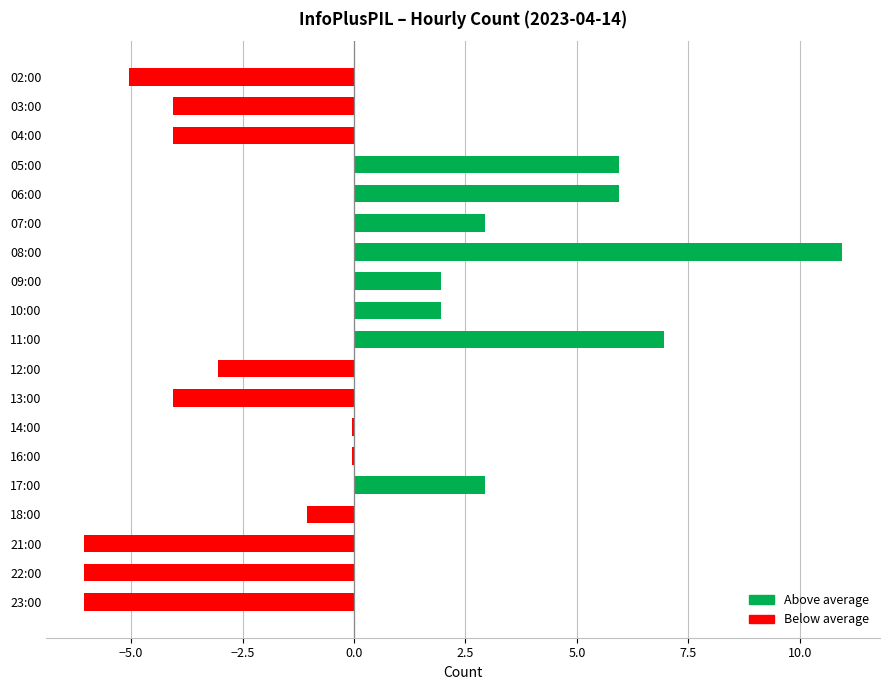

The chart shows a value of -5.1 at 02:00. True or false?

True